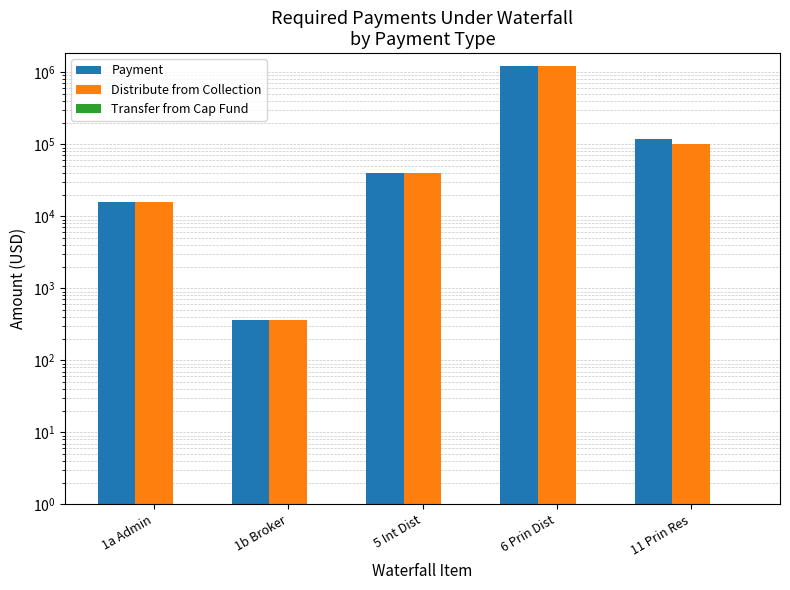

At which category is the sum across all series the highest?

6 Prin Dist